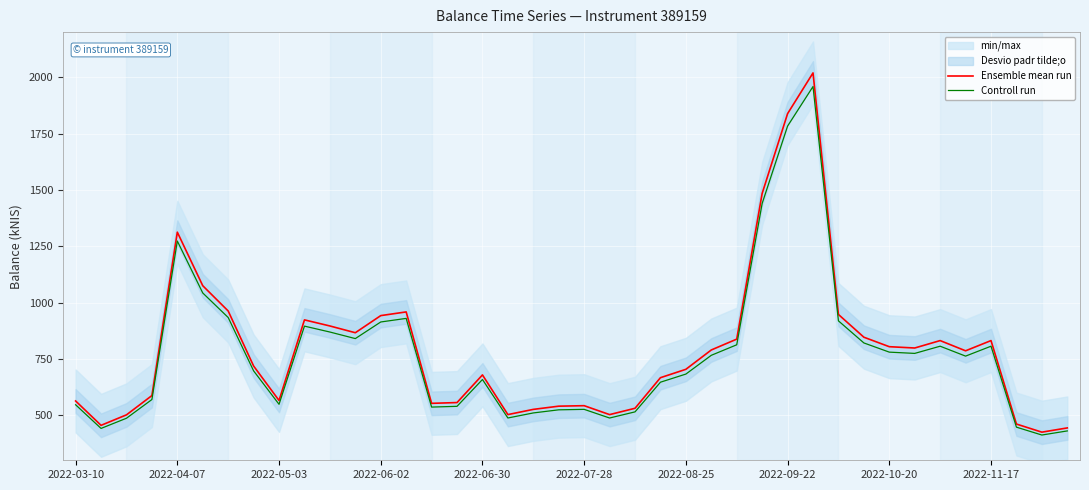

What is the value of the Controll run point at the 13th from the left?

913.7